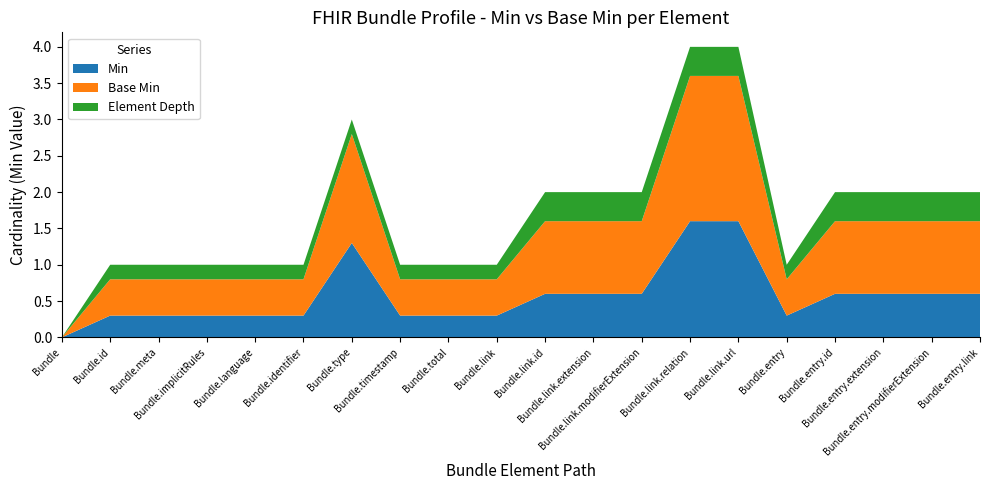

What is the maximum value for Min?

1.6